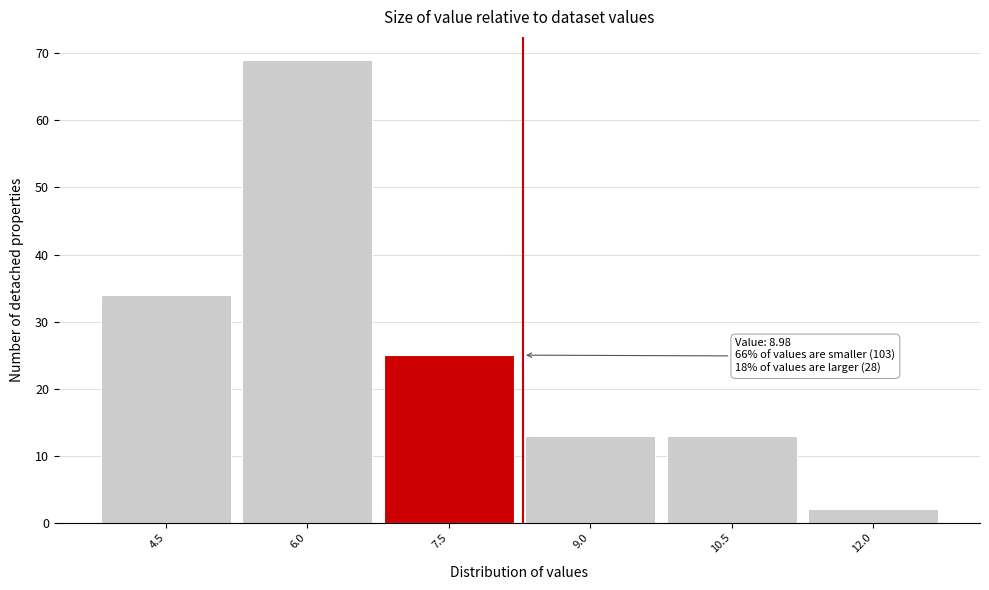

Reading left to right, transcribe all the data shown in this chart.

4.5=34	6.0=69	7.5=25	9.0=13	10.5=13	12.0=2